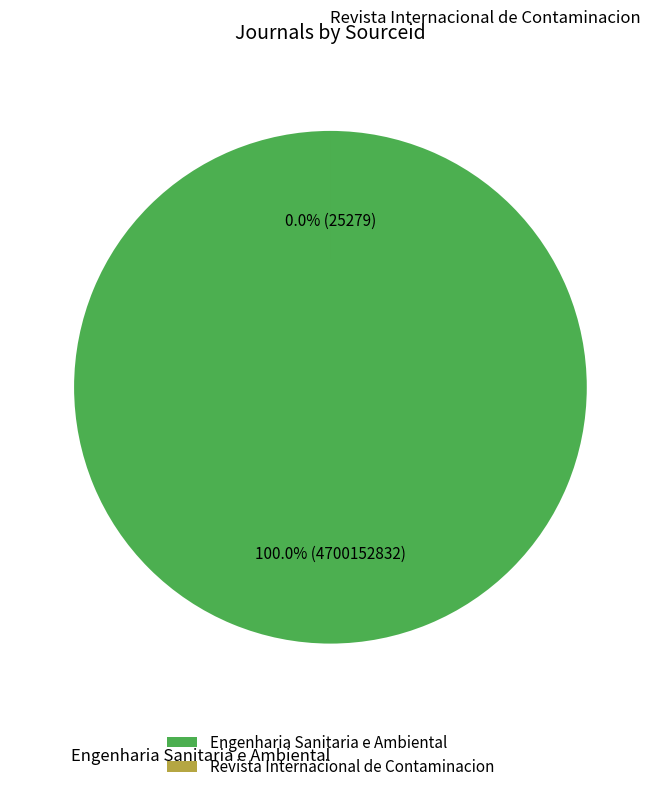

Count the number of slices in the pie.

2